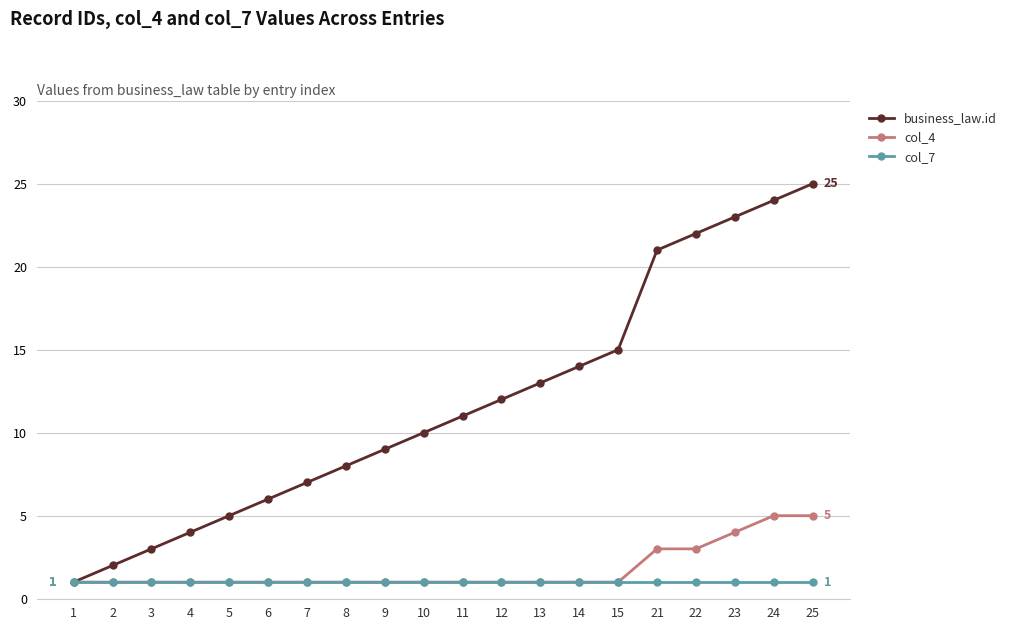

Between 5 and 12, which series saw the biggest shift?

business_law.id